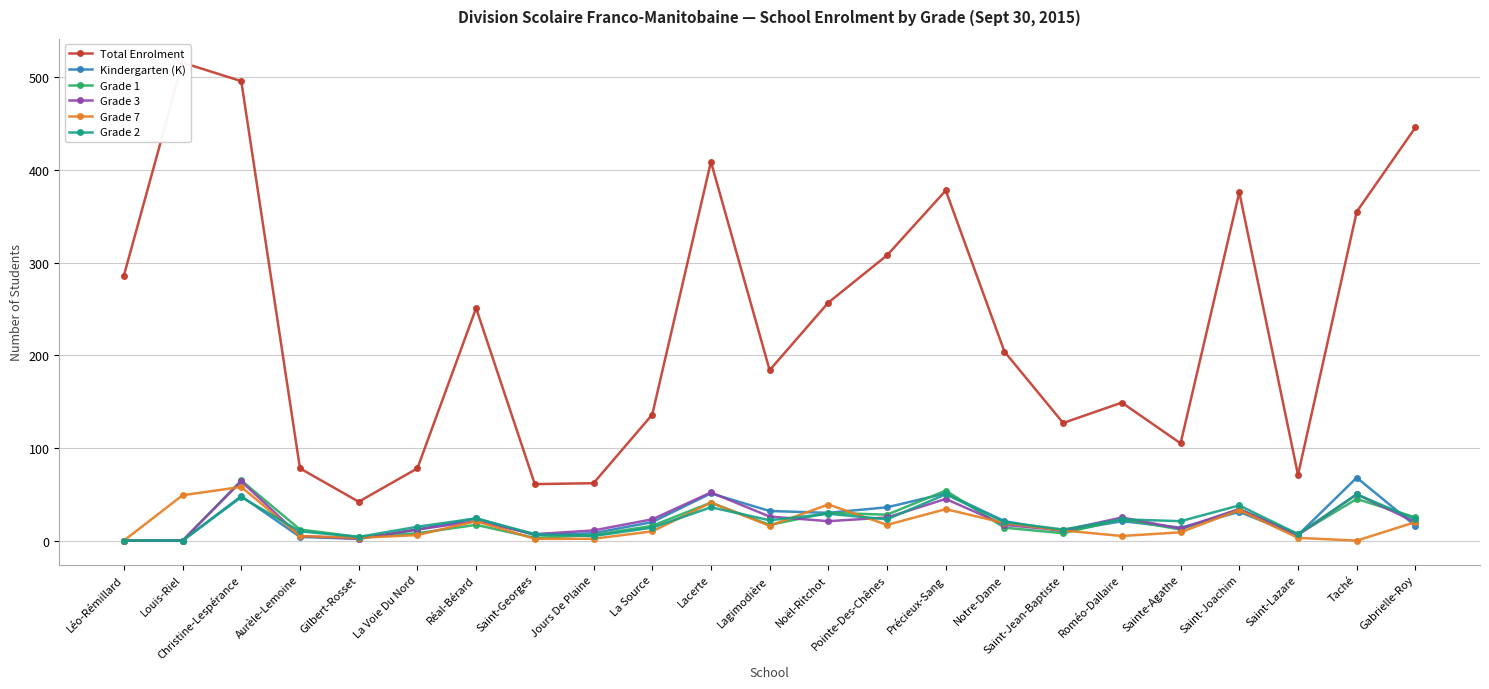

Which series has the largest total across all categories?

Total Enrolment